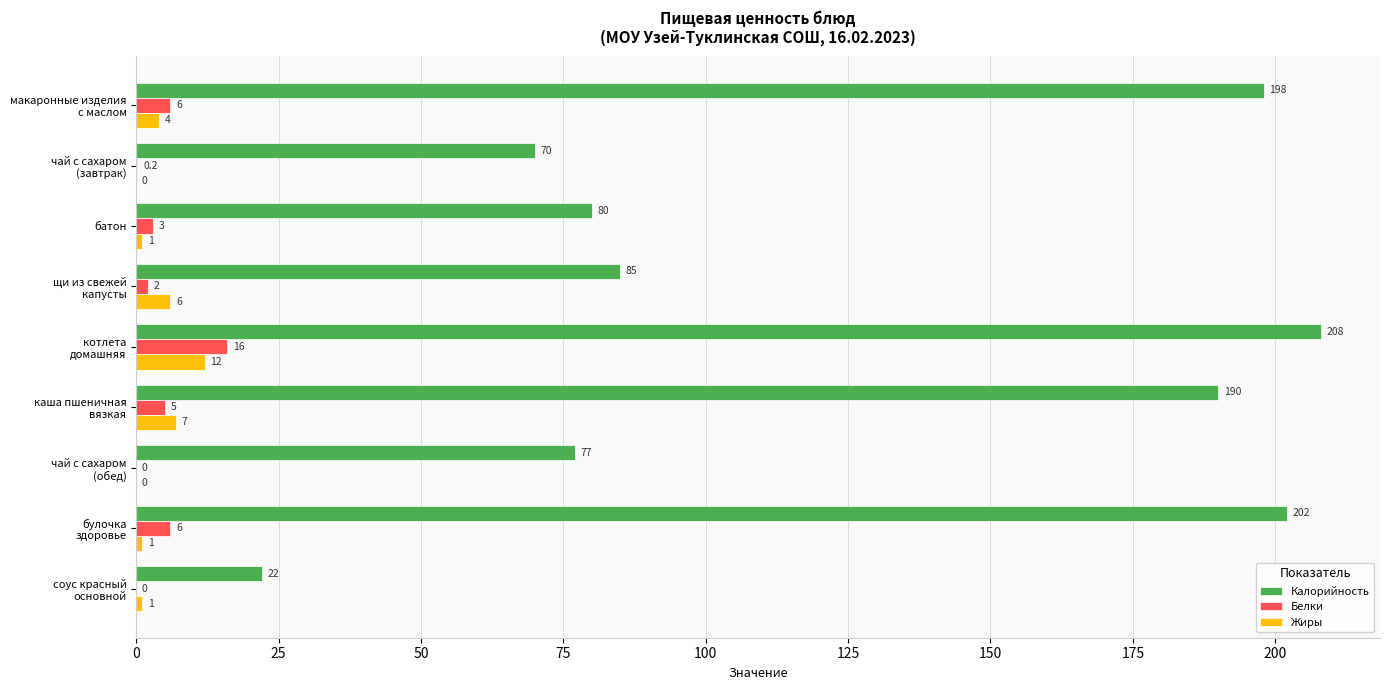

What is the sum of all Калорийность values?

1132.0